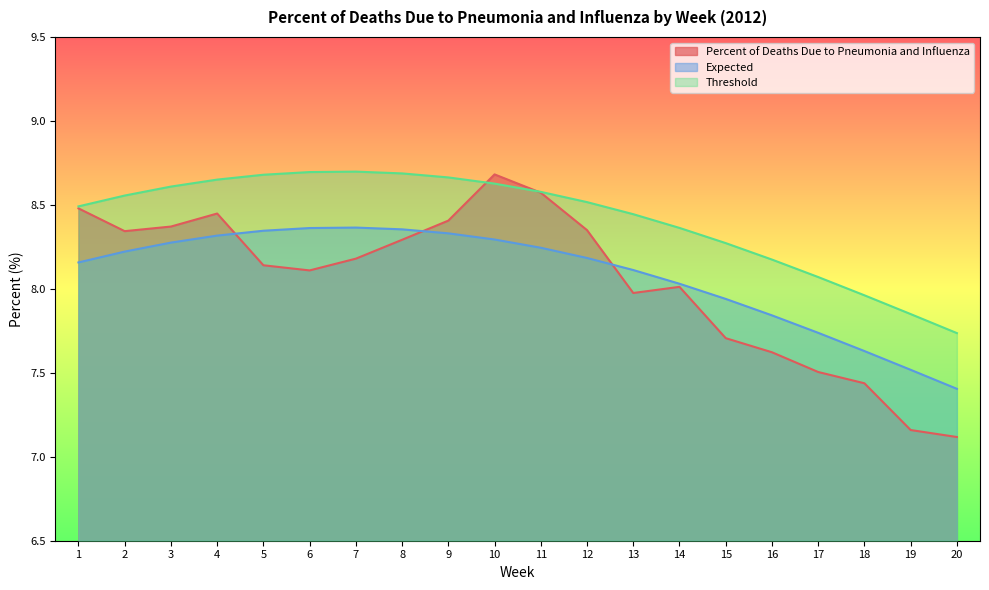

Reading left to right, list all the values displayed in this chart.

Percent of Deaths Due to Pneumonia and Influenza: 8.5	8.3	8.4	8.4	8.1	8.1	8.2	8.3	8.4	8.7	8.6	8.3	8.0	8.0	7.7	7.6	7.5	7.4	7.2	7.1
Expected: 8.2	8.2	8.3	8.3	8.3	8.4	8.4	8.4	8.3	8.3	8.2	8.2	8.1	8.0	7.9	7.8	7.7	7.6	7.5	7.4
Threshold: 8.5	8.6	8.6	8.7	8.7	8.7	8.7	8.7	8.7	8.6	8.6	8.5	8.4	8.4	8.3	8.2	8.1	8.0	7.8	7.7